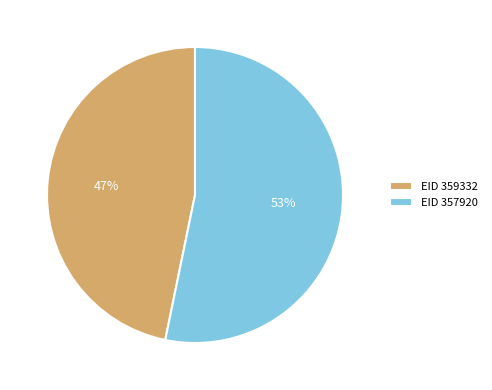

Does any single category account for the majority?

Yes